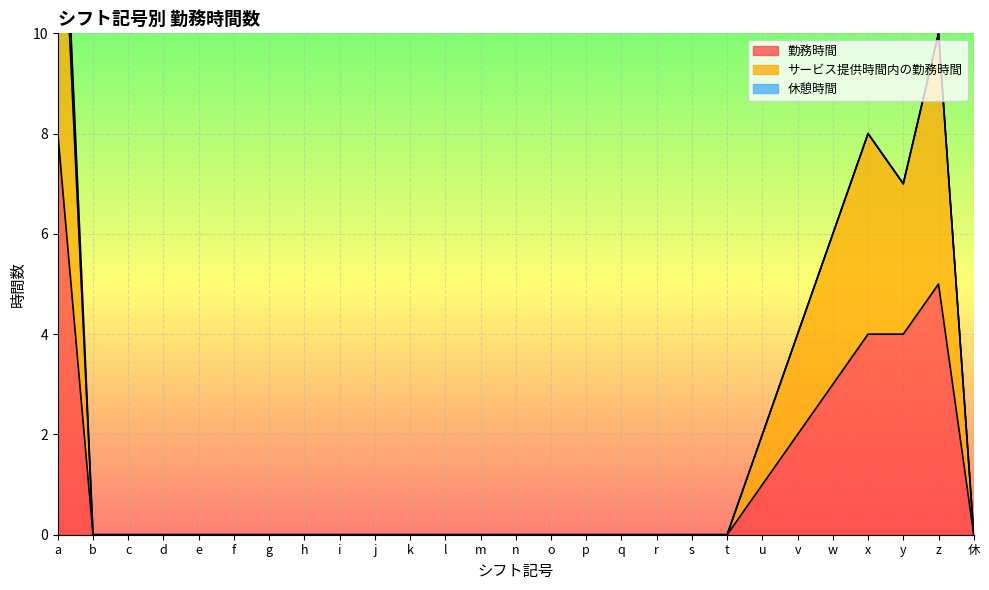

What is the highest value of the 勤務時間 series?

8